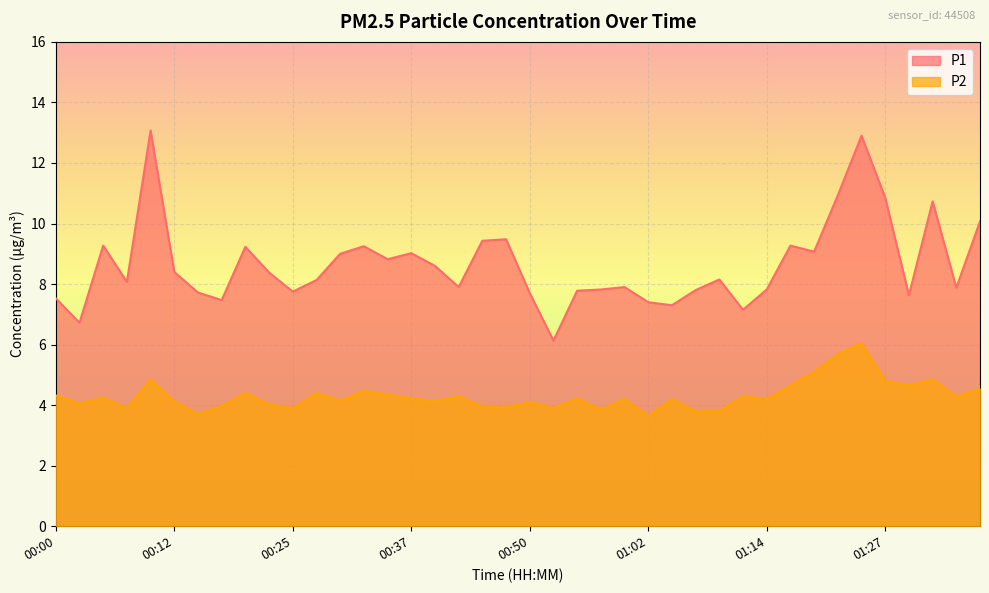

What is the label of the 37th point from the right?

00:08